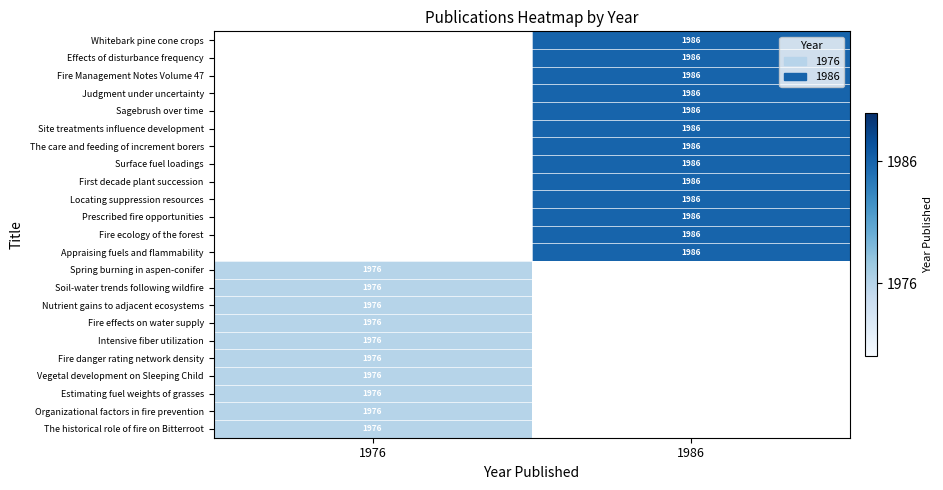

Between 1976 and 1986, which is larger?

1986